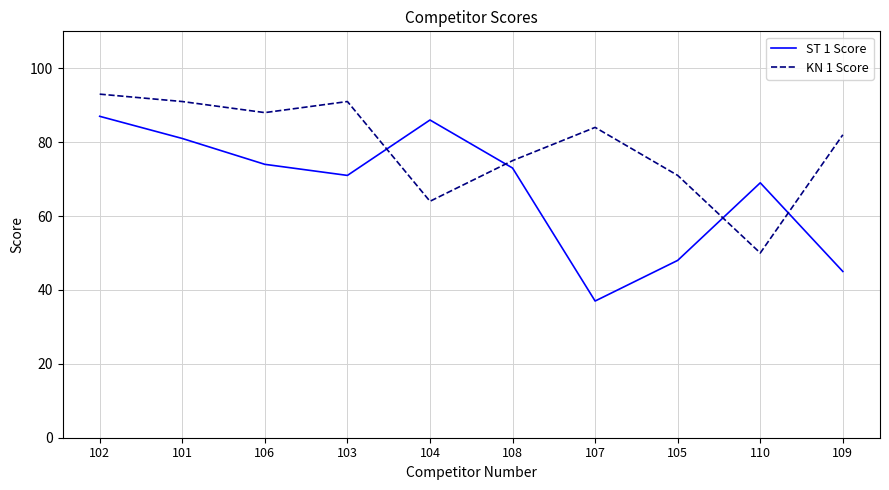

Which series has the largest total across all categories?

KN 1 Score